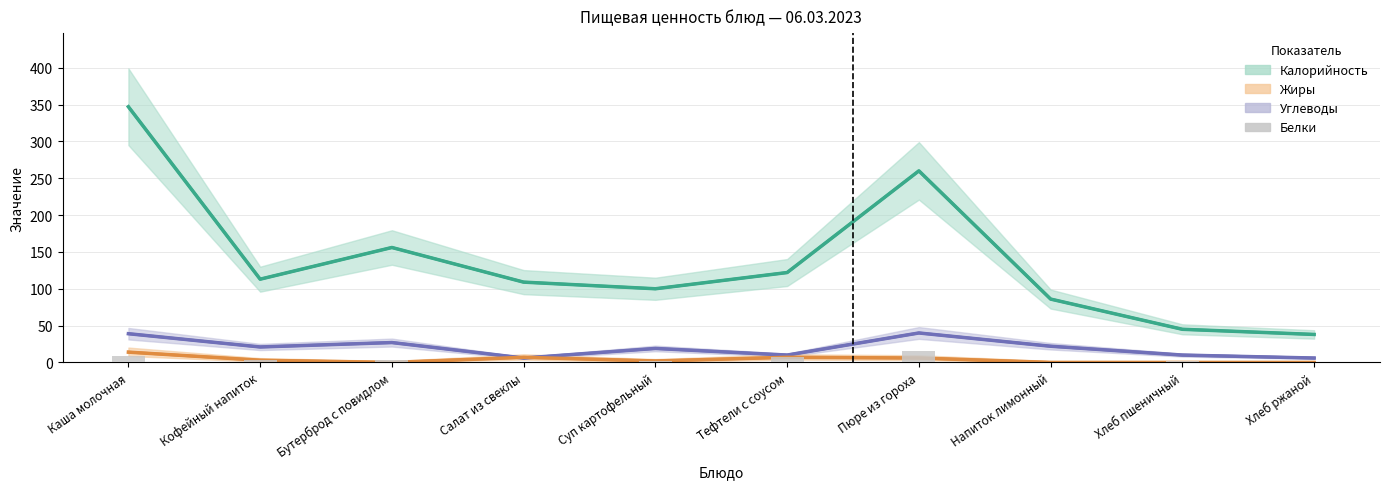

Which has a higher value, Каша молочная or Напиток лимонный?

Каша молочная